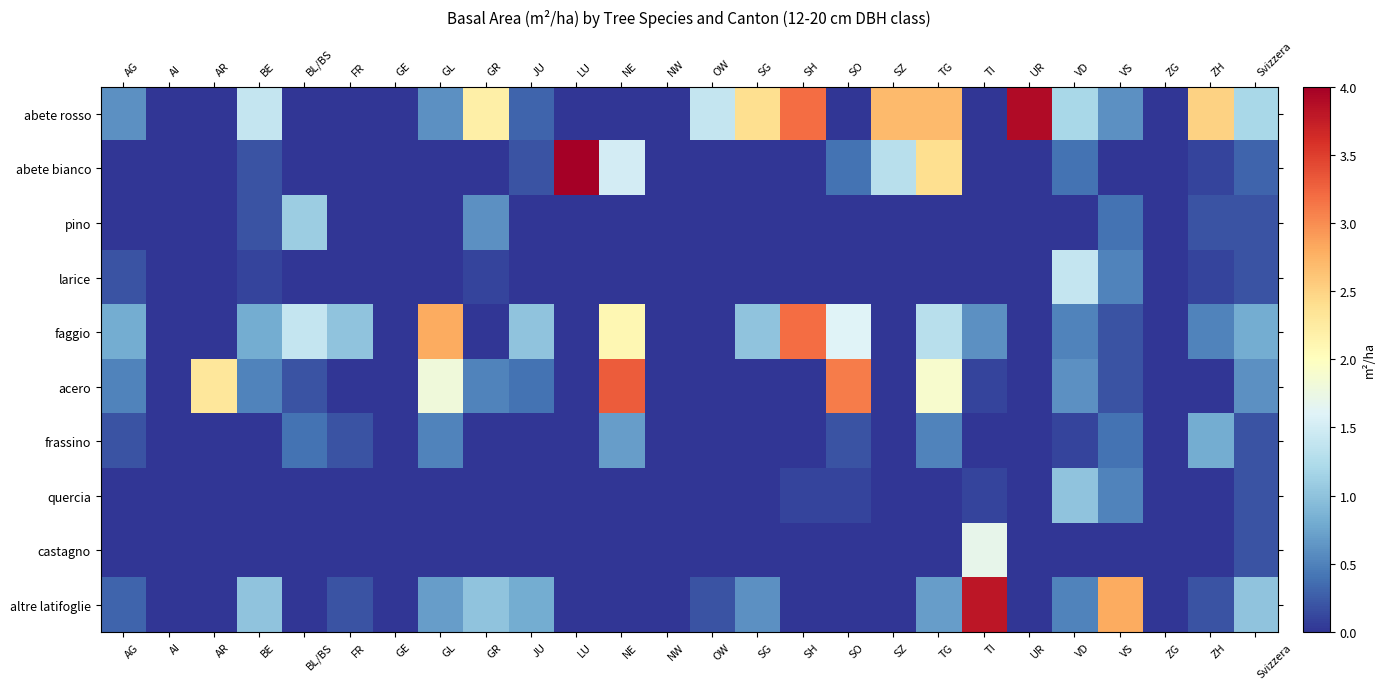

At which category is the sum across all series the highest?

TG